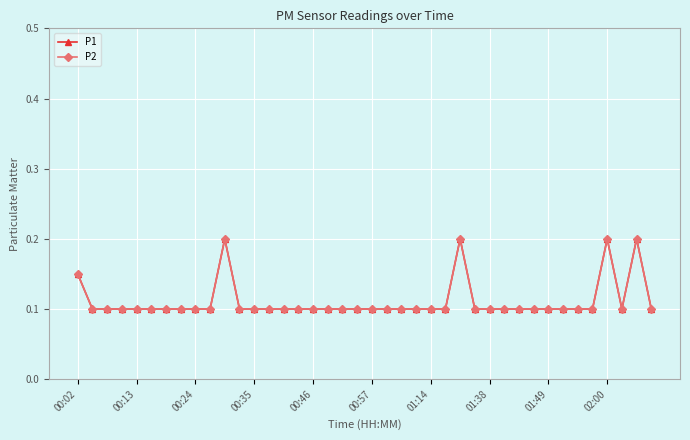

Which category has the highest value in the P2 series?

10